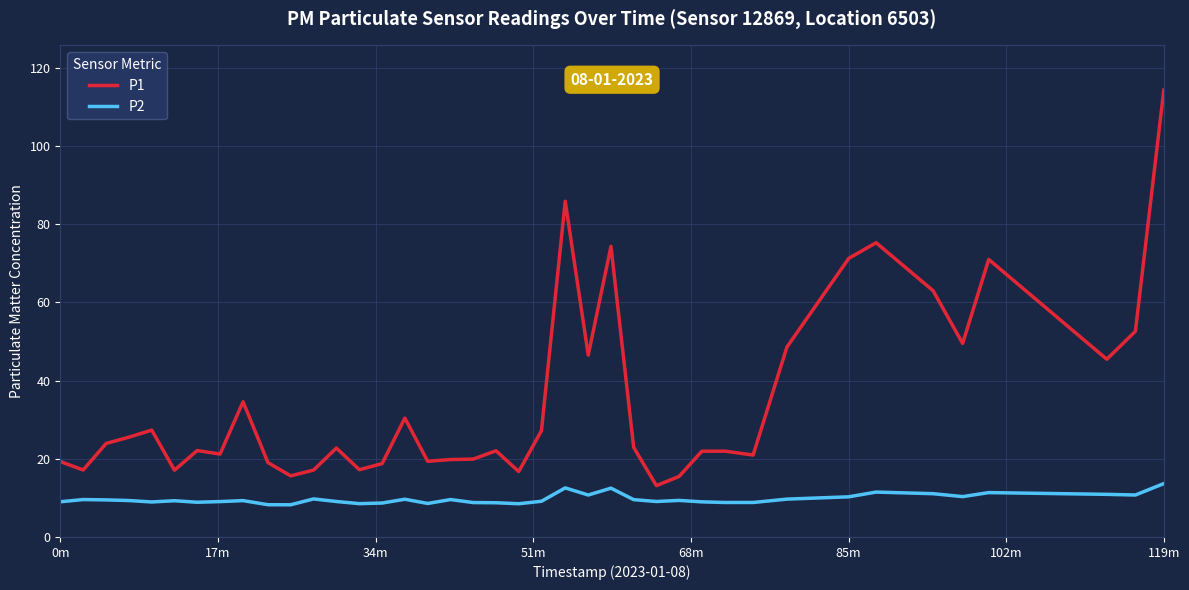

What is the difference between the maximum and minimum values in the P2 series?

5.4